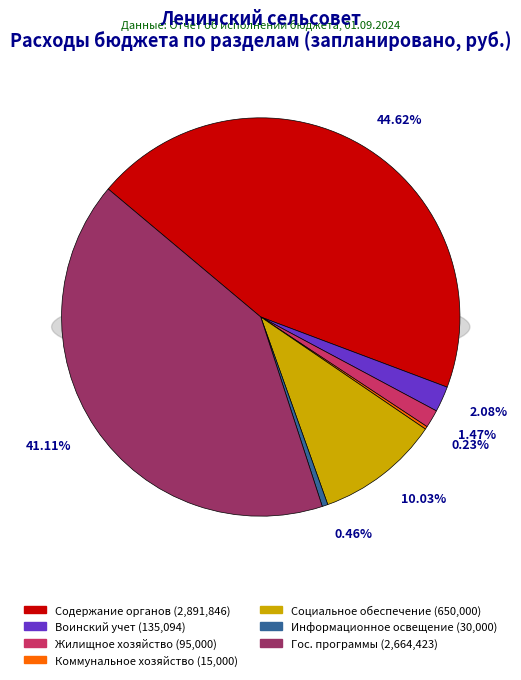

What is the total percentage of Государственные и муниципальные программы and Поддержка коммунального хозяйства?

41.3%